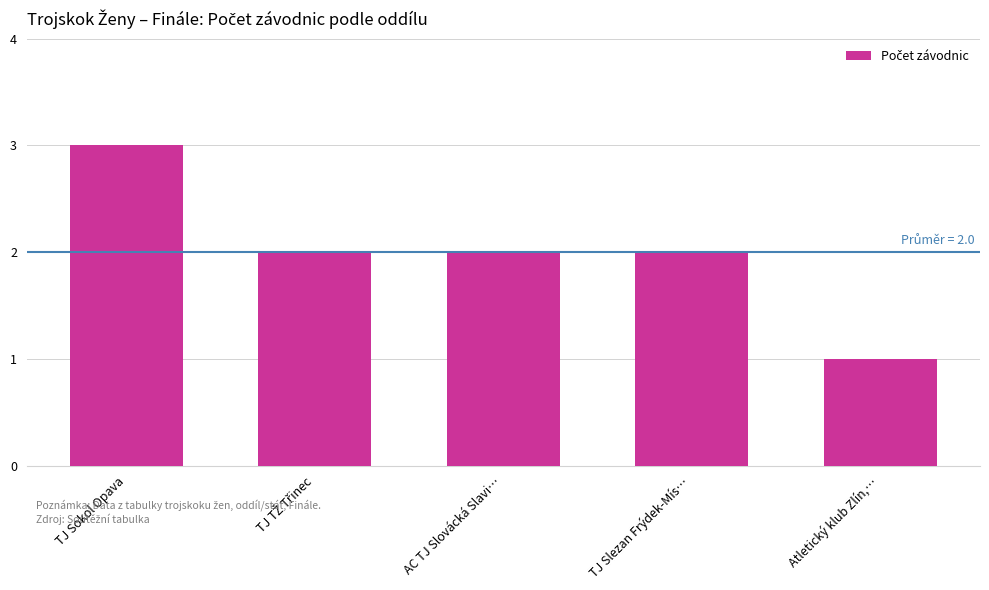

What is the difference between the maximum and second lowest values?

1